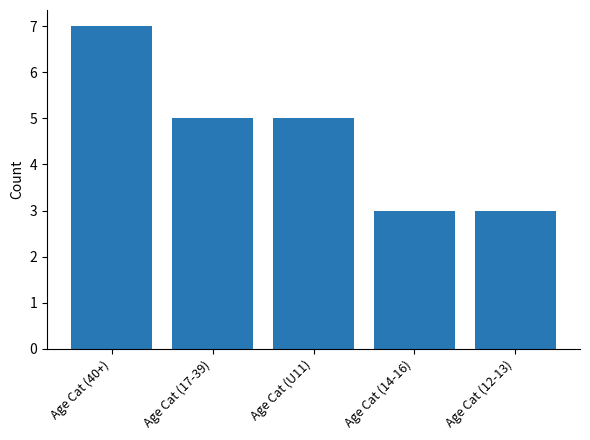

What is the sum of the values at Age Cat (U11) and Age Cat (12-13)?

8